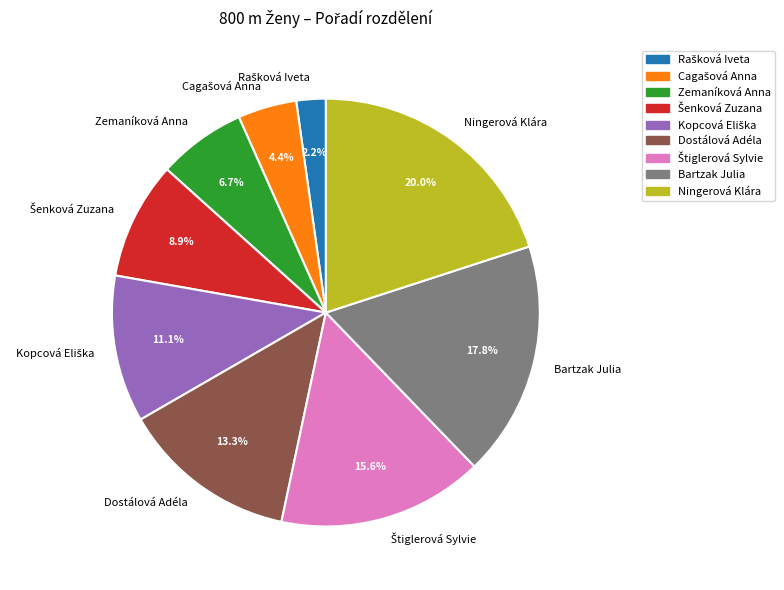

The Bartzak Julia slice represents 18% of the pie. True or false?

True